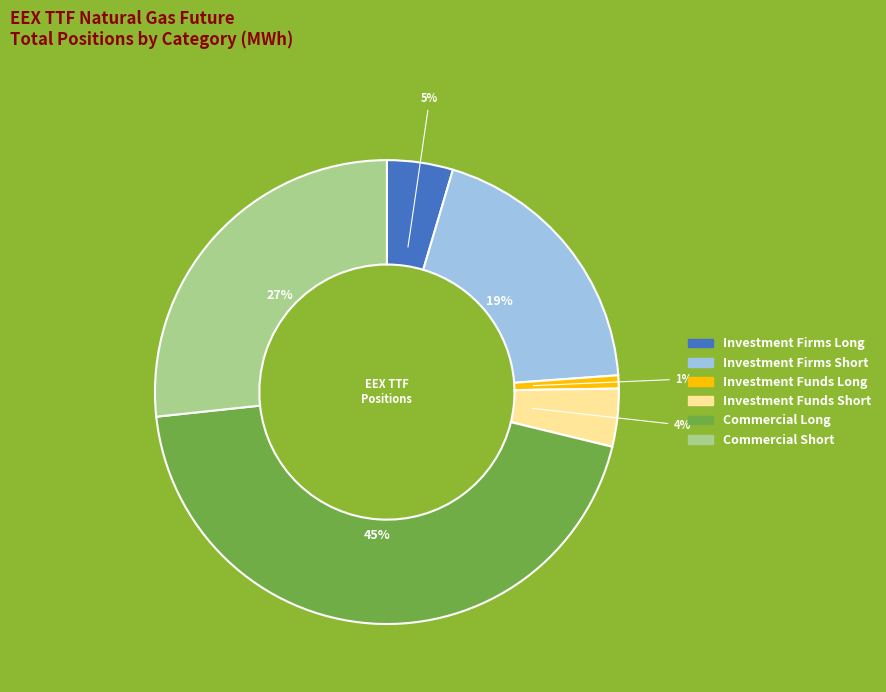

Is there any slice that represents more than half of the pie?

No